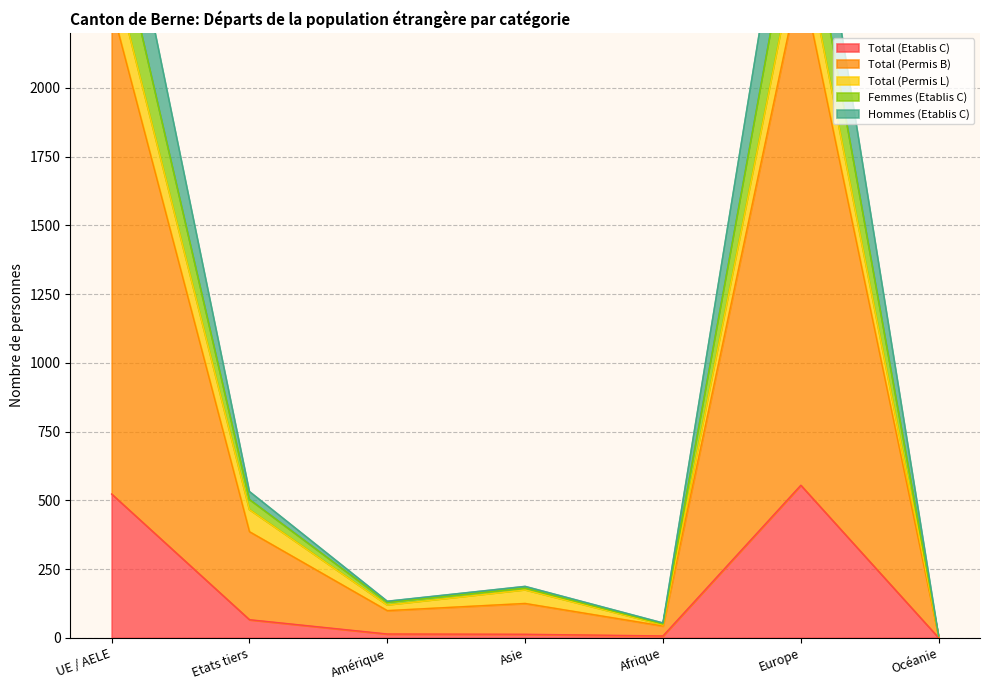

Does the chart display data point markers on the line(s)?

No